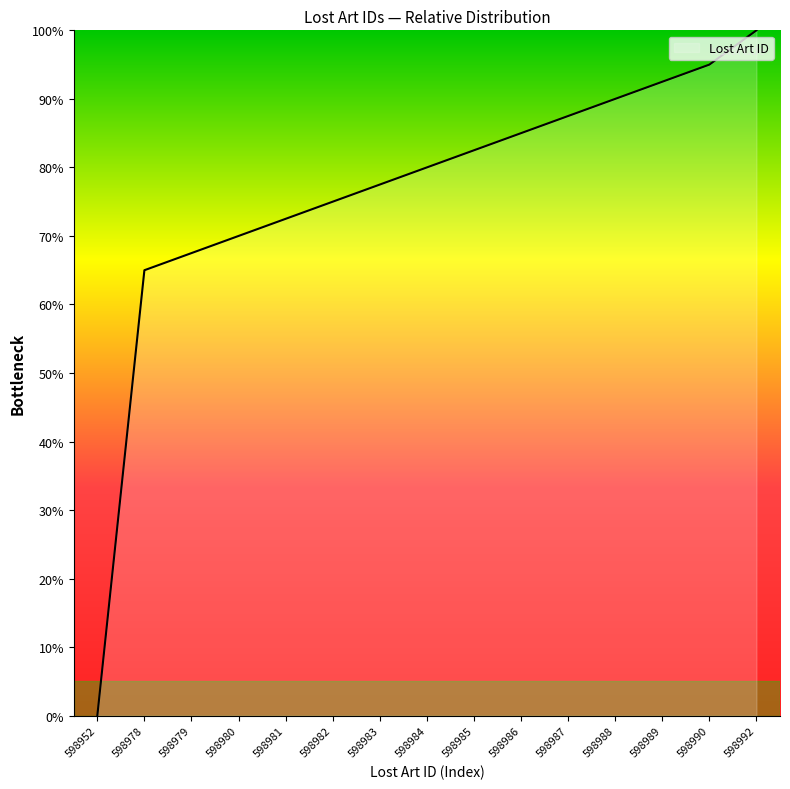

Reading left to right, extract all data points from this chart.

0.0	65.0	67.5	70.0	72.5	75.0	77.5	80.0	82.5	85.0	87.5	90.0	92.5	95.0	100.0